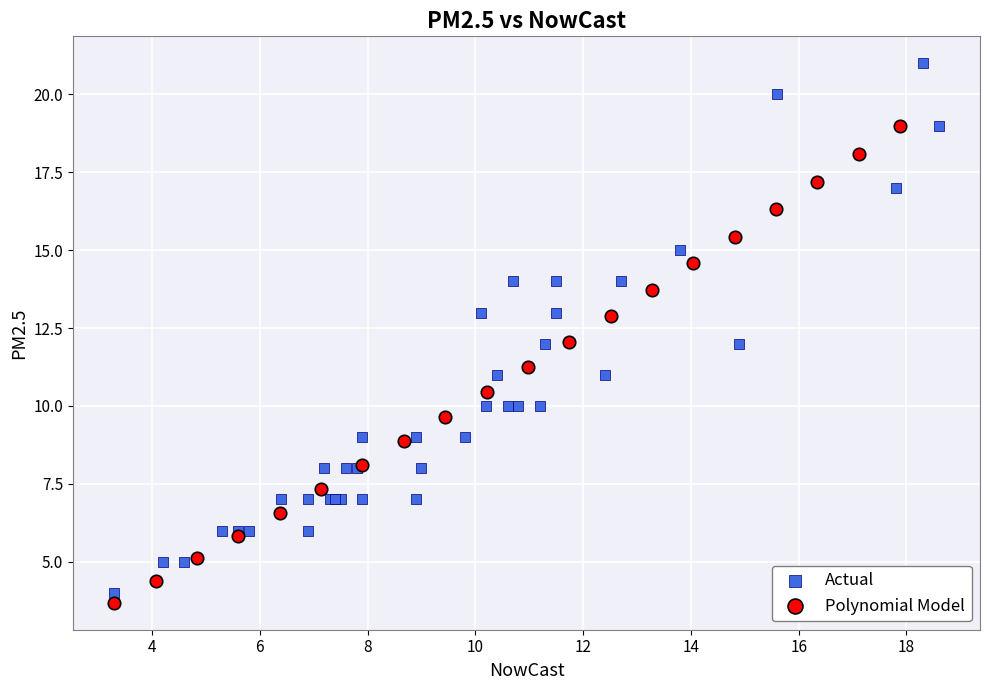

Which series has the widest spread of Y values?

Actual